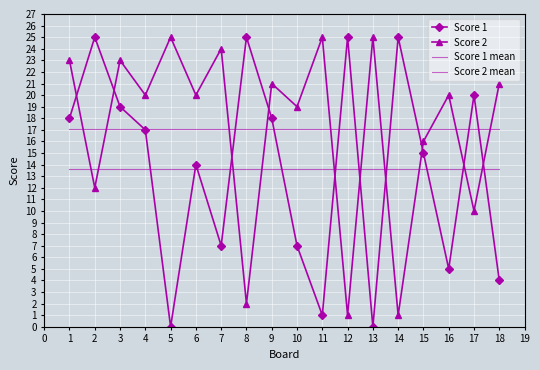

Reading left to right, transcribe all the data shown in this chart.

Score 1: 1=18	2=25	3=19	4=17	5=0	6=14	7=7	8=25	9=18	10=7	11=1	12=25	13=0	14=25	15=15	16=5	17=20	18=4
Score 2: 1=23	2=12	3=23	4=20	5=25	6=20	7=24	8=2	9=21	10=19	11=25	12=1	13=25	14=1	15=16	16=20	17=10	18=21